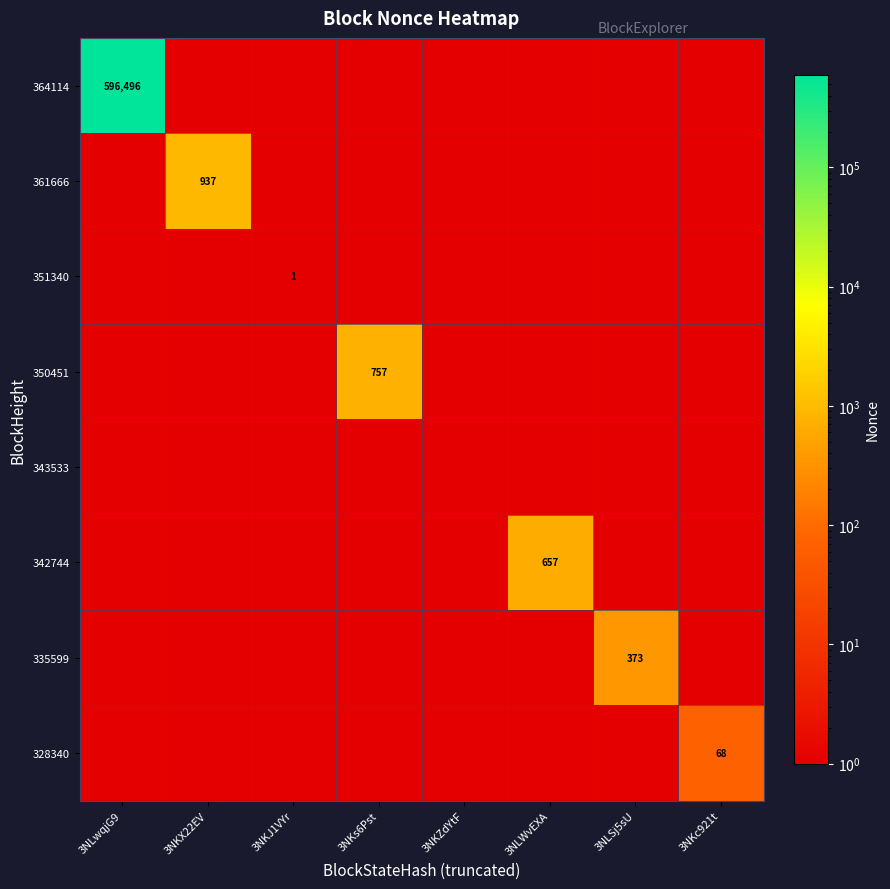

The 361666 series shows 552.5 at 3NKX22EV. True or false?

False